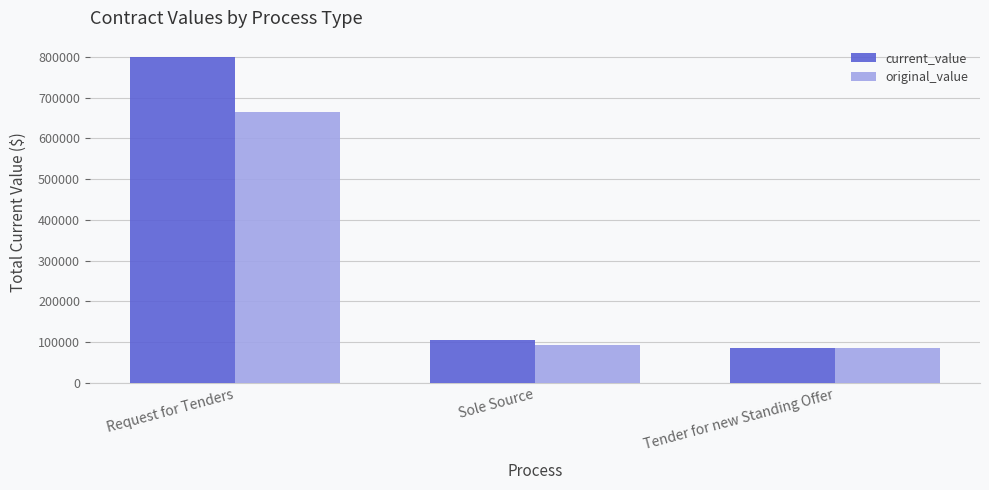

What is the value of the original_value bar at the 3rd from the left?

84585.0